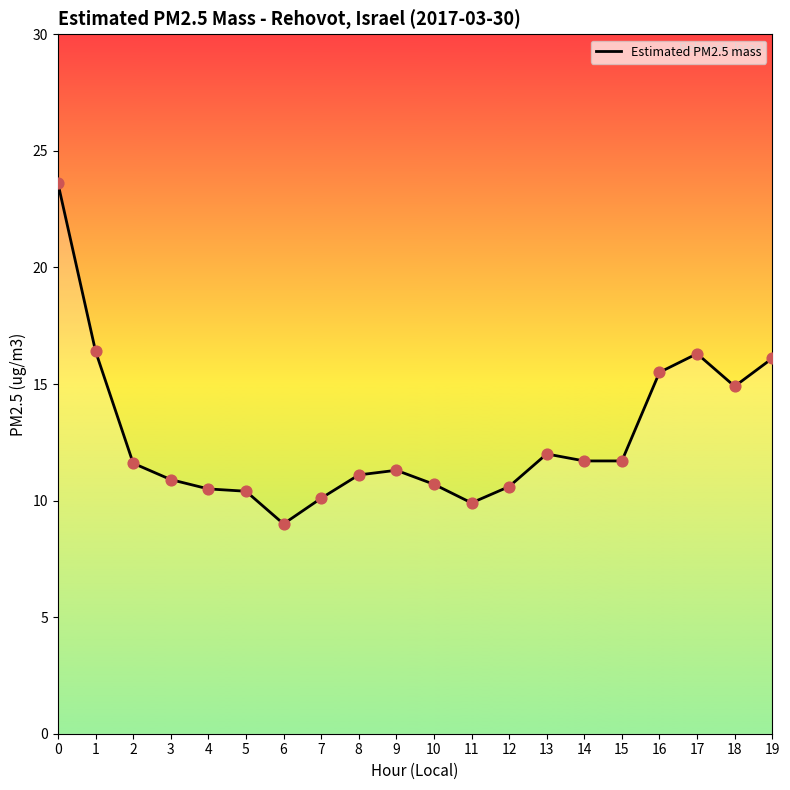

Which has a higher value, 3 or 15?

15